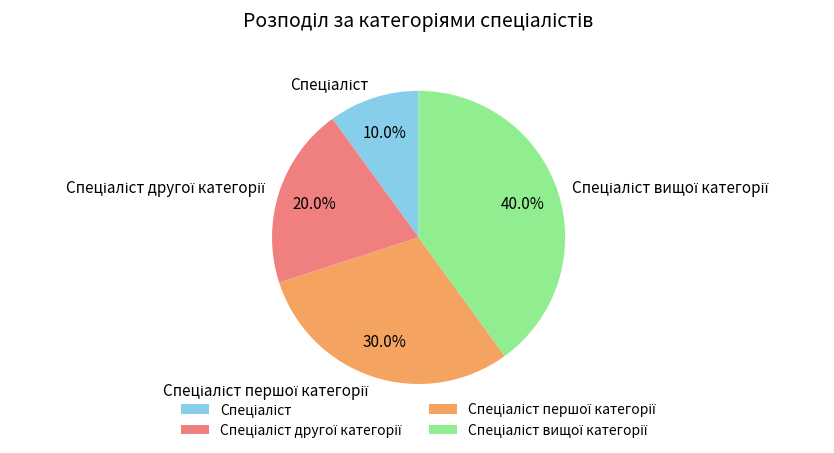

How much of the chart is everything except Спеціаліст?

90.0%